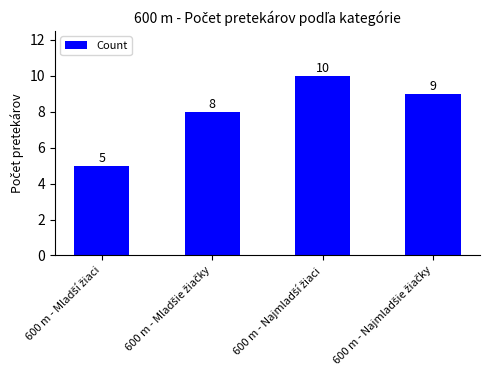

What is the value of the 3rd bar from the left?

10